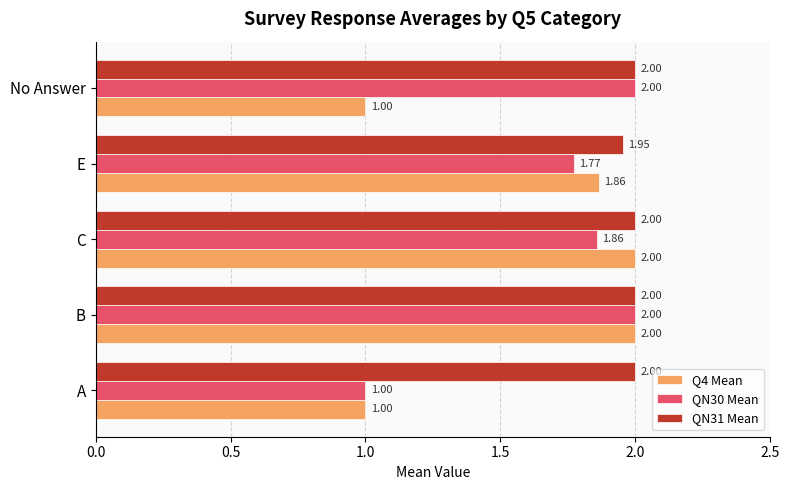

Rank the series by their average value, from highest to lowest.

QN31 Mean, QN30 Mean, Q4 Mean